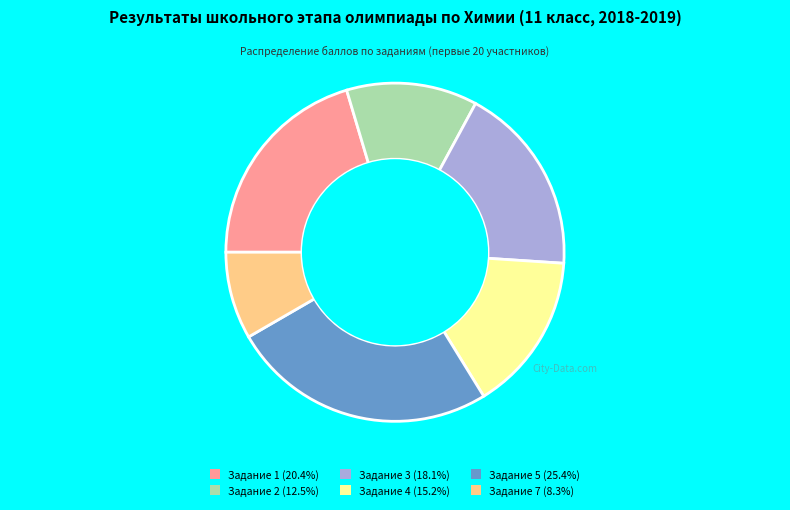

How many segments does this pie chart have?

6